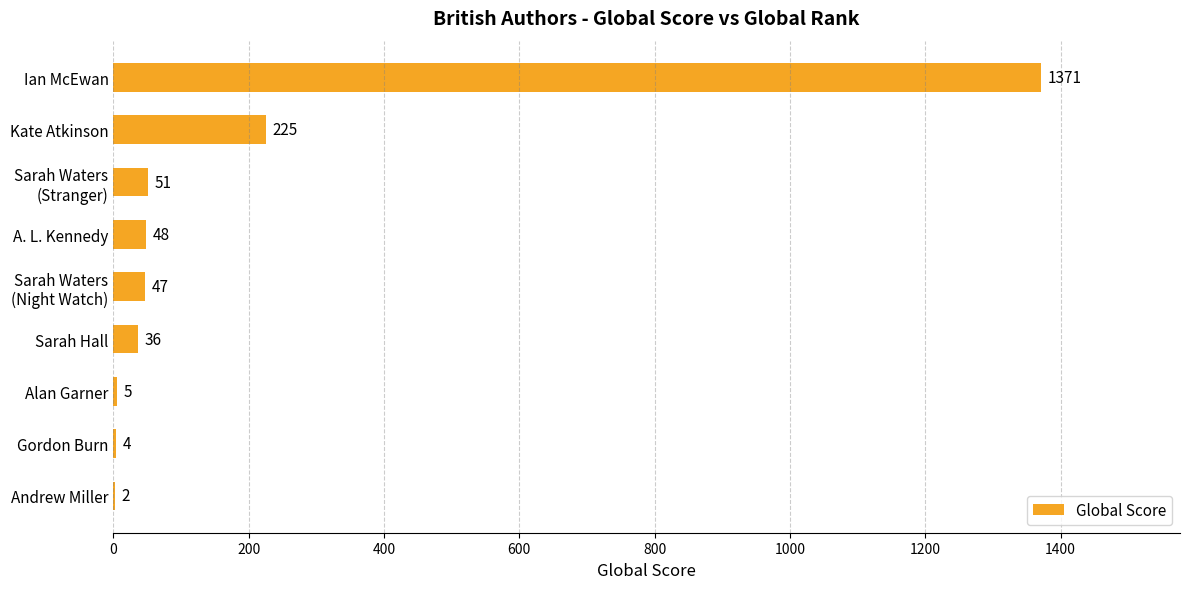

The value at A. L. Kennedy is 48. True or false?

True